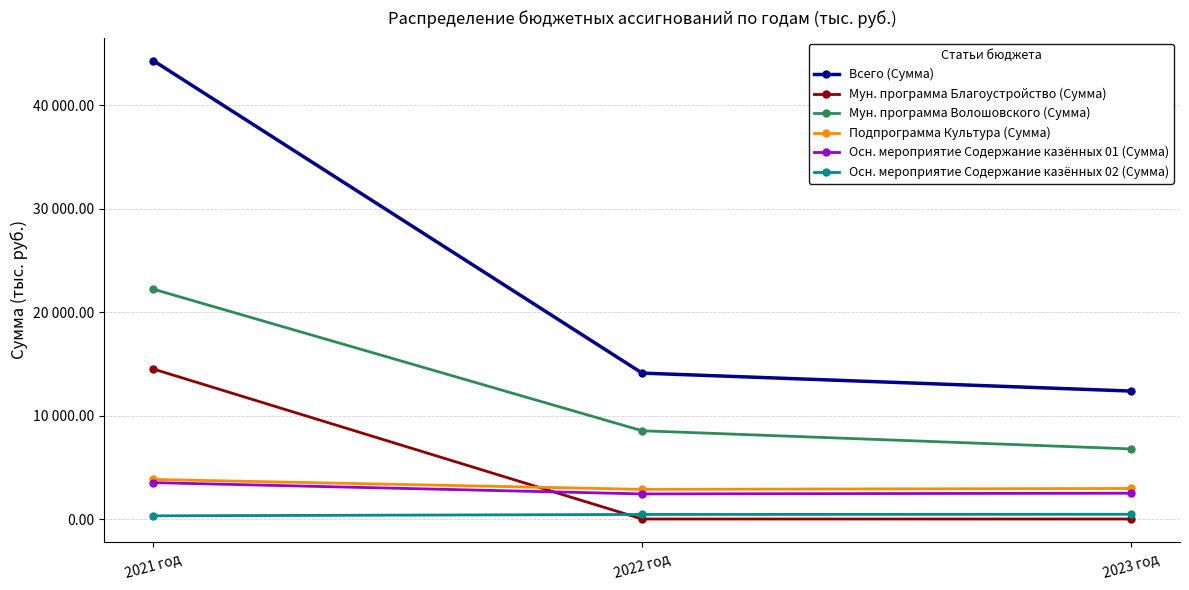

What position from the right is 2023 год?

1